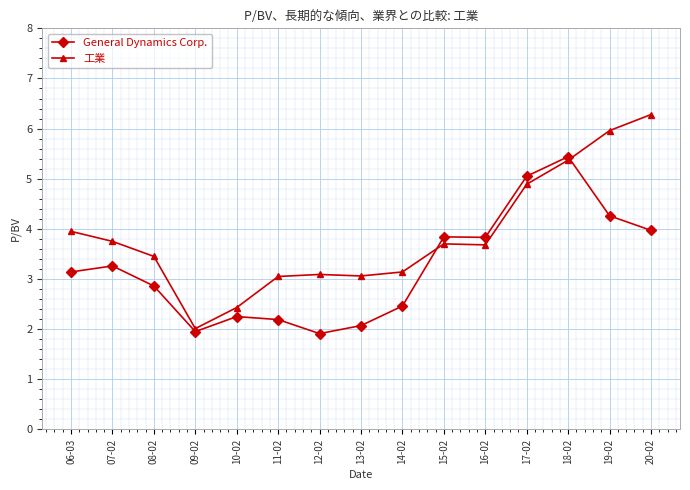

What is the difference between the second highest and second lowest values in the General Dynamics Corp. series?

3.1